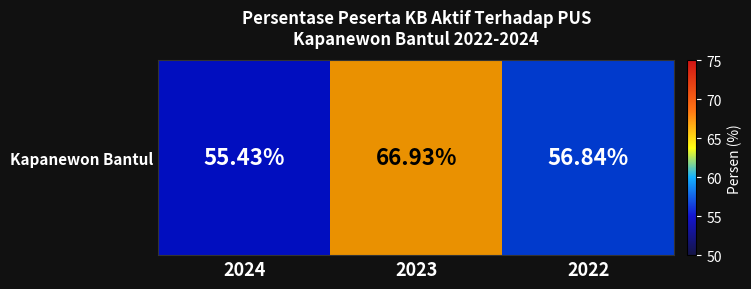

Reading left to right, what are all the values shown in this chart?

2024=55.4	2023=66.9	2022=56.8